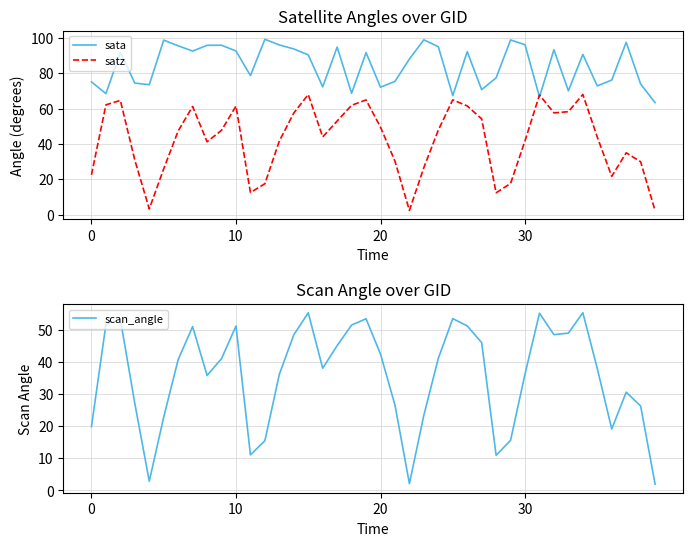

What is the sum of all satz values?

1682.9